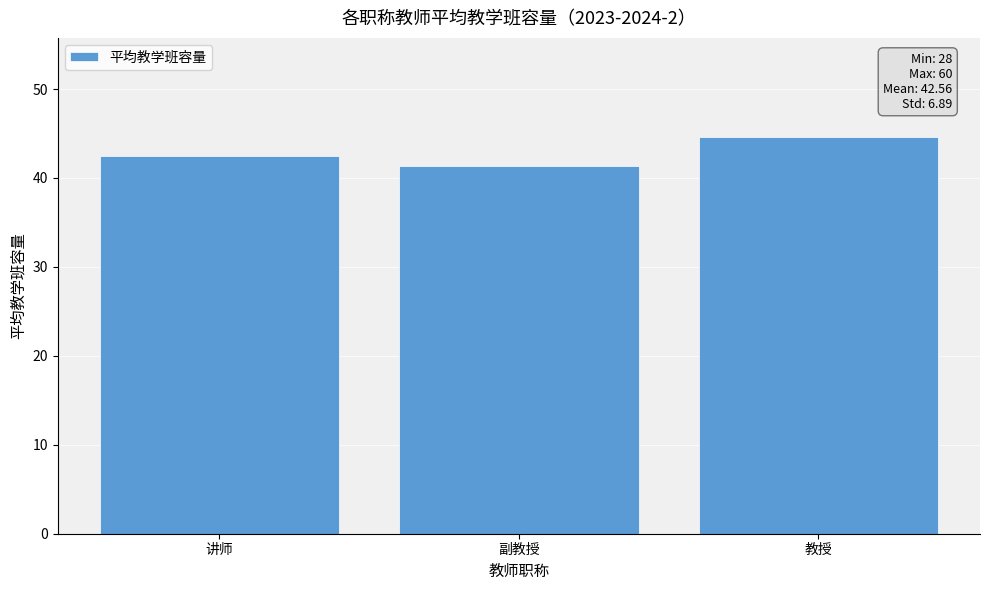

What is the label of the 3rd bar from the right?

讲师